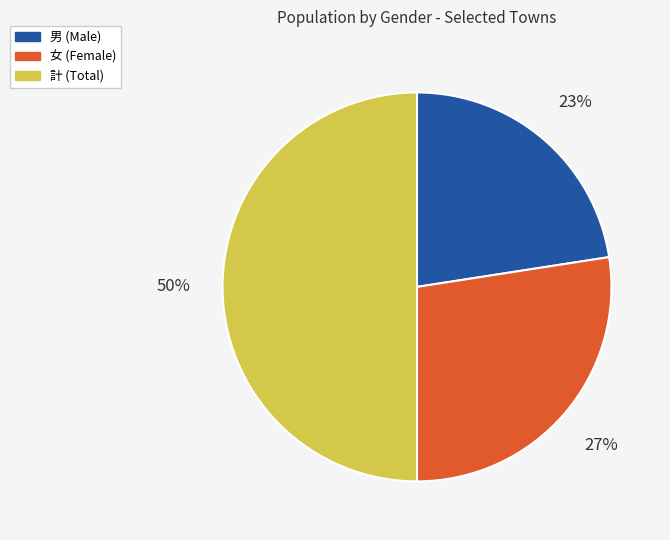

How many slices are in this pie chart?

3